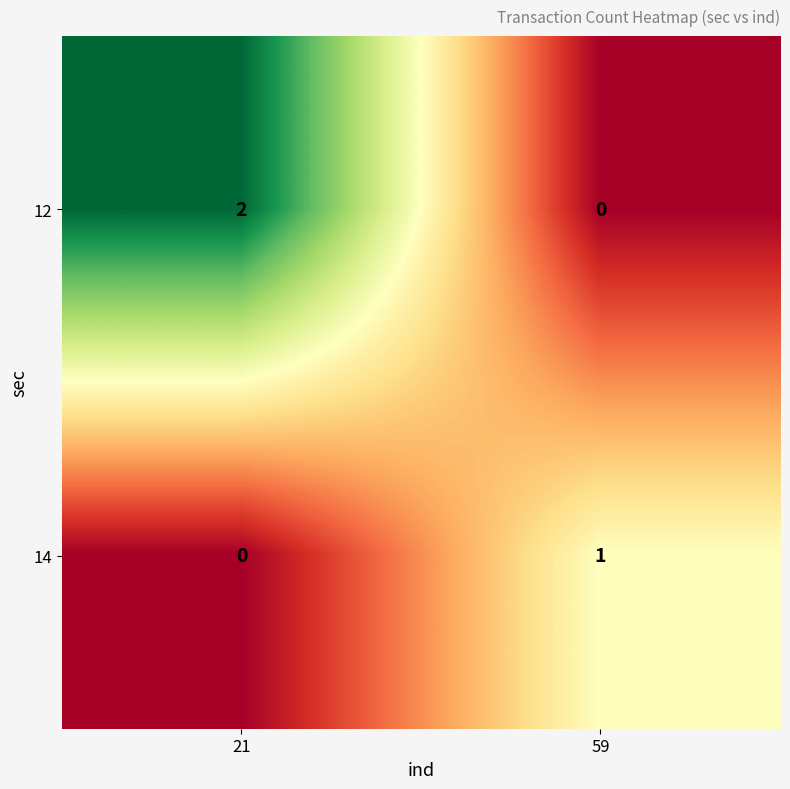

What is the difference between the highest and lowest values at 59?

1